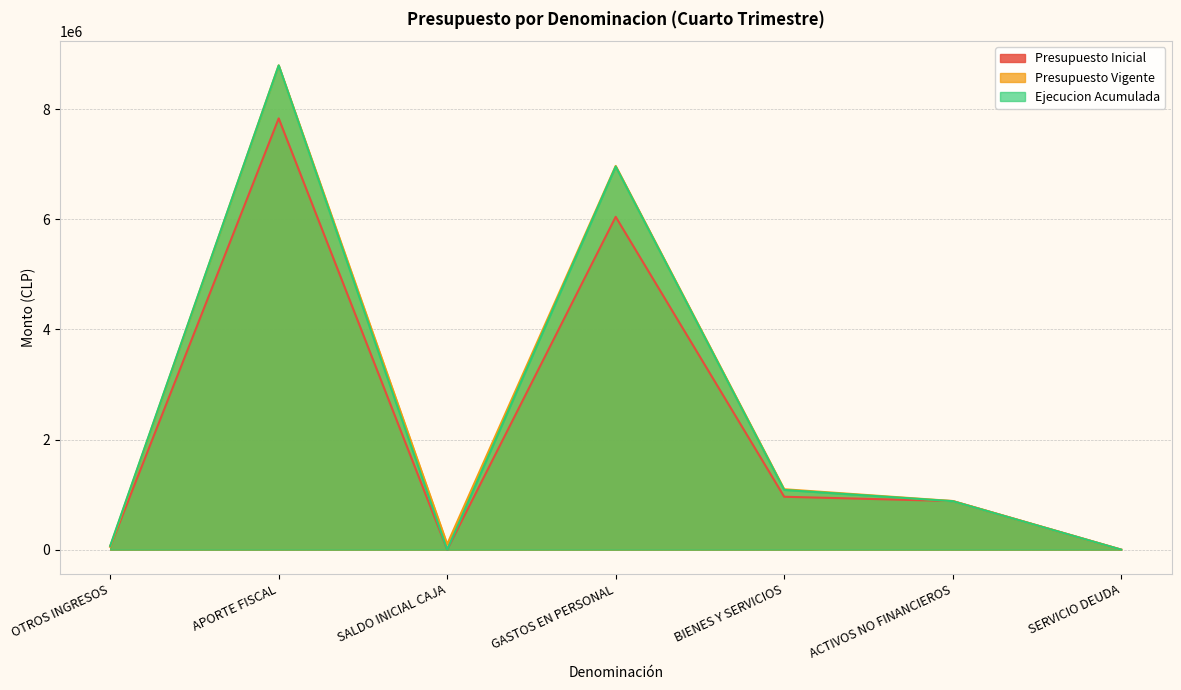

Does the chart have visible grid lines?

Yes